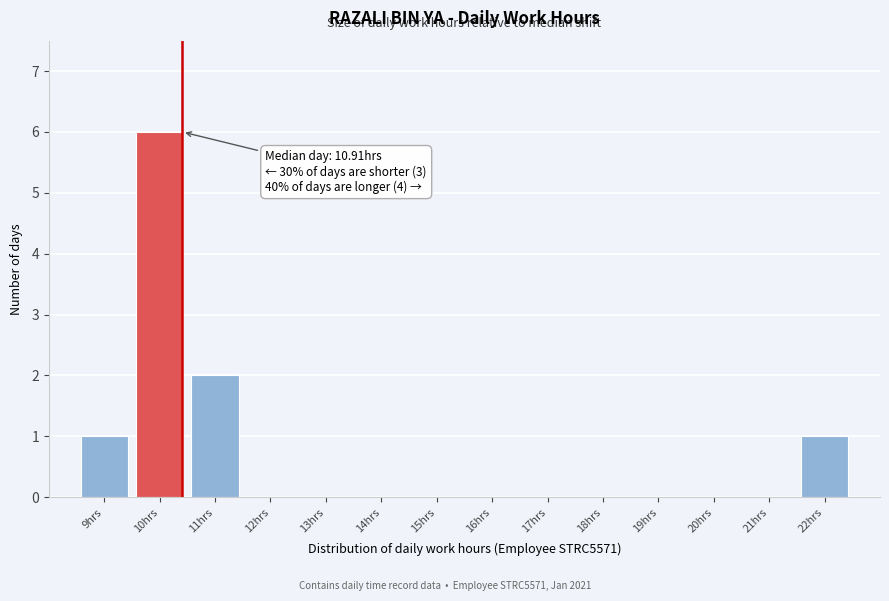

Reading left to right, transcribe all the data shown in this chart.

9hrs=1	10hrs=6	11hrs=2	12hrs=0	13hrs=0	14hrs=0	15hrs=0	16hrs=0	17hrs=0	18hrs=0	19hrs=0	20hrs=0	21hrs=0	22hrs=1